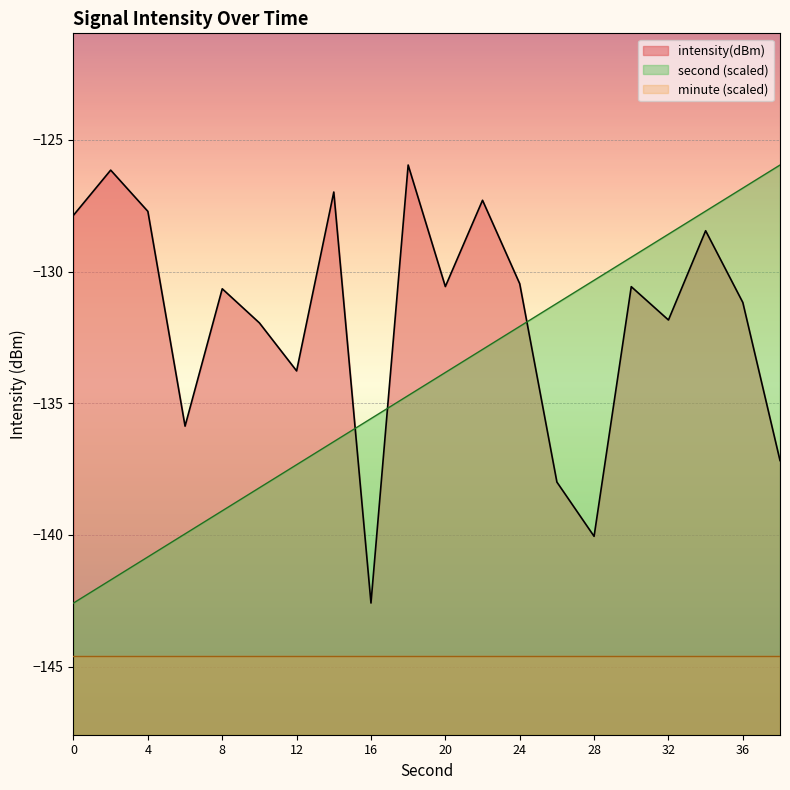

What is the difference between the second highest and minimum values in the intensity(dBm) line series?

16.4